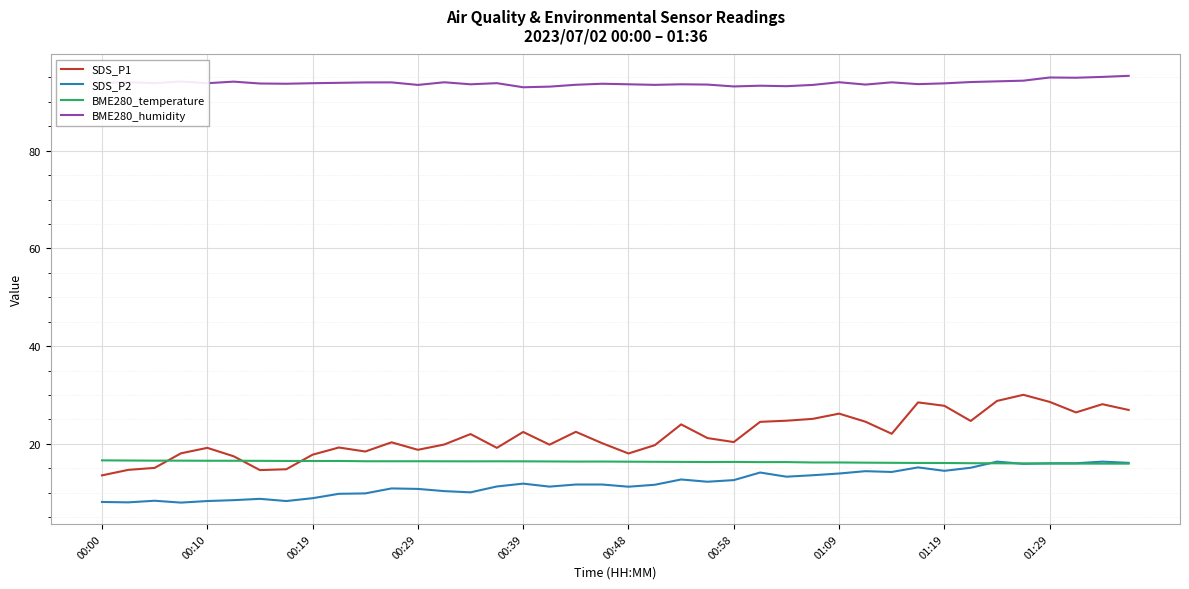

Which series has the largest total across all categories?

BME280_humidity